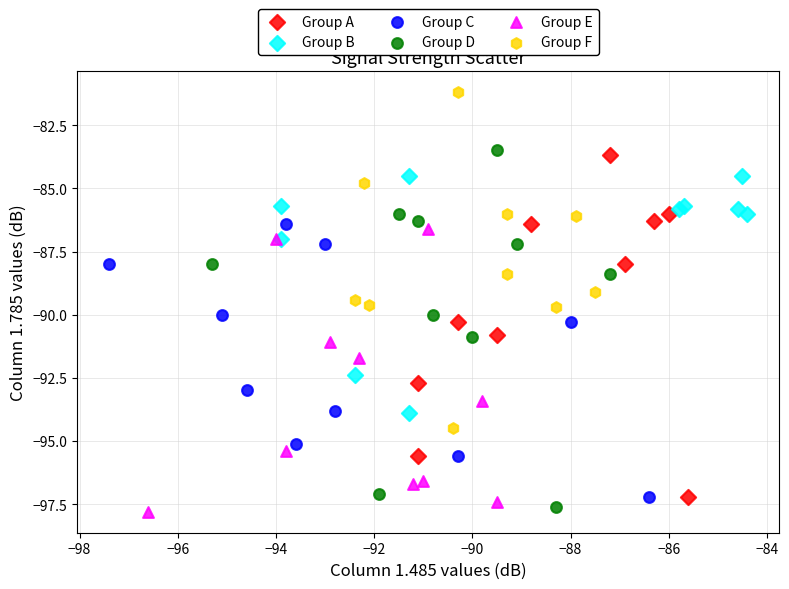

Which series contains the highest Y value?

Group F